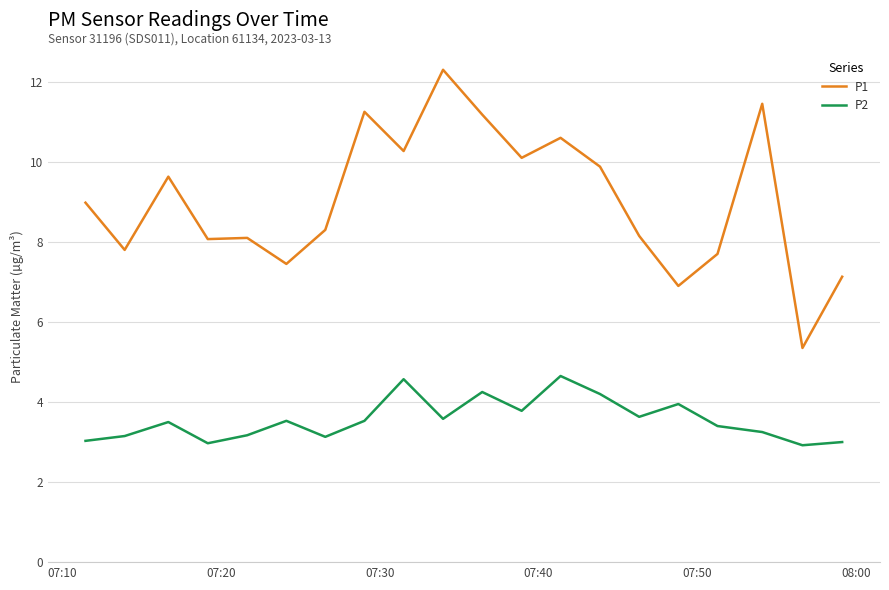

True or false: P2 has more than 2 points higher than both neighbors.

True